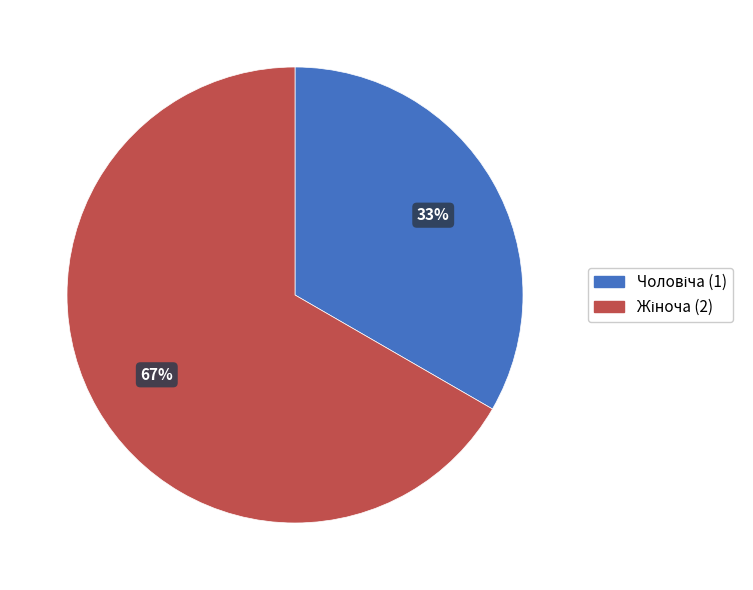

To the nearest percent, what is the average slice percentage?

50%